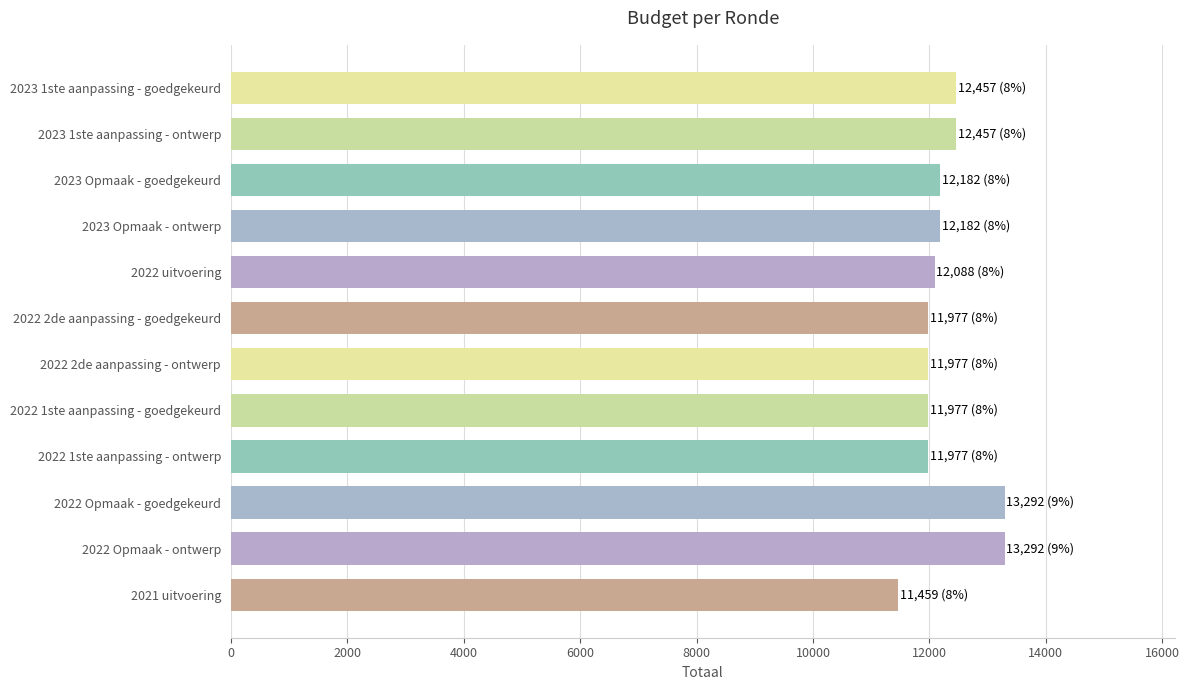

What is the label of the 8th bar from the bottom?

2022 uitvoering